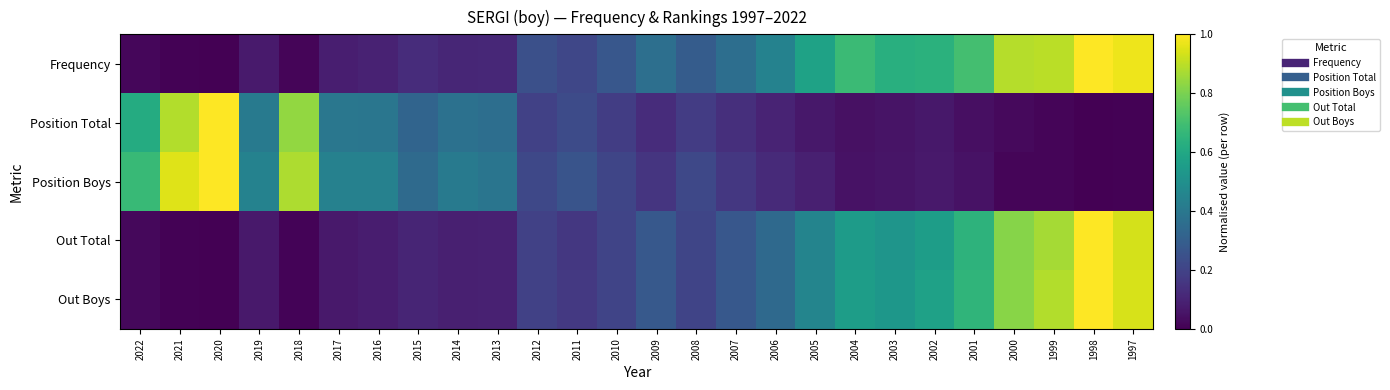

Between 2018 and 2004, which series saw the biggest shift?

Position Boys